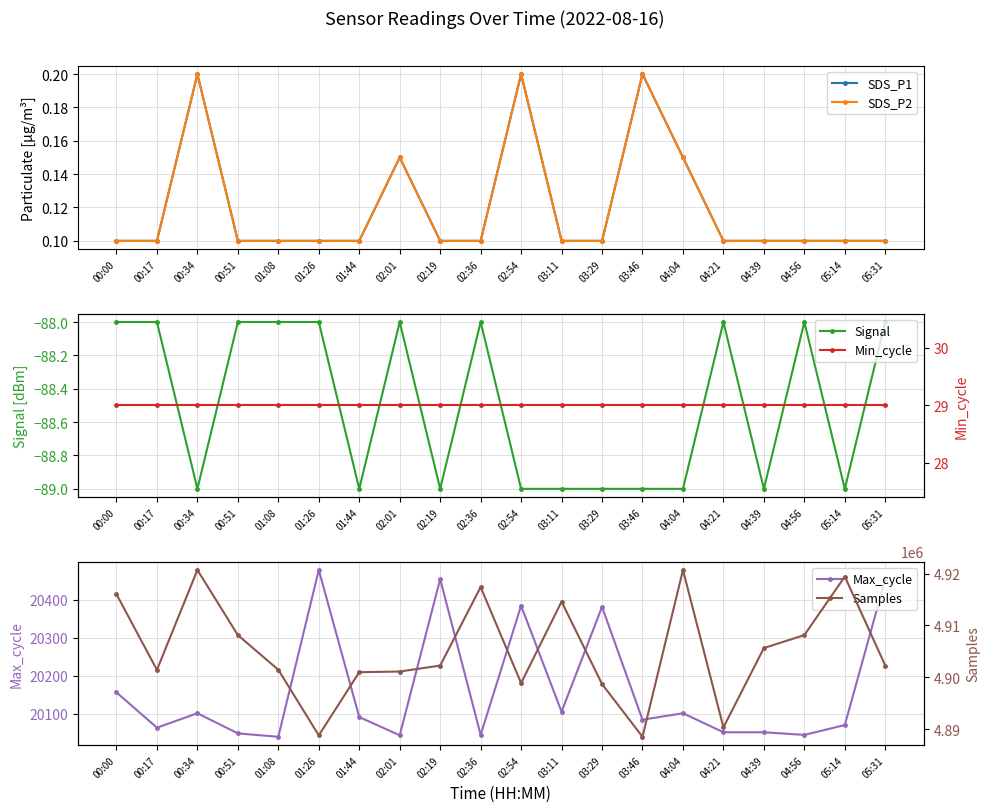

At which category does SDS_P1 reach its first local peak?

00:34